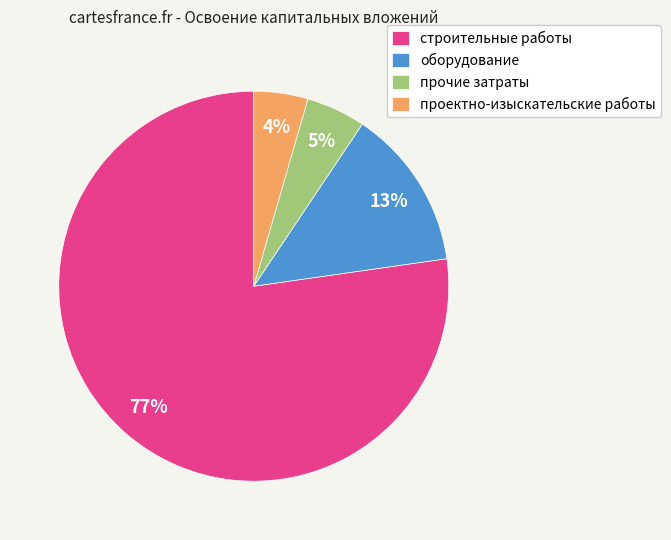

Is прочие затраты the majority of the pie?

No